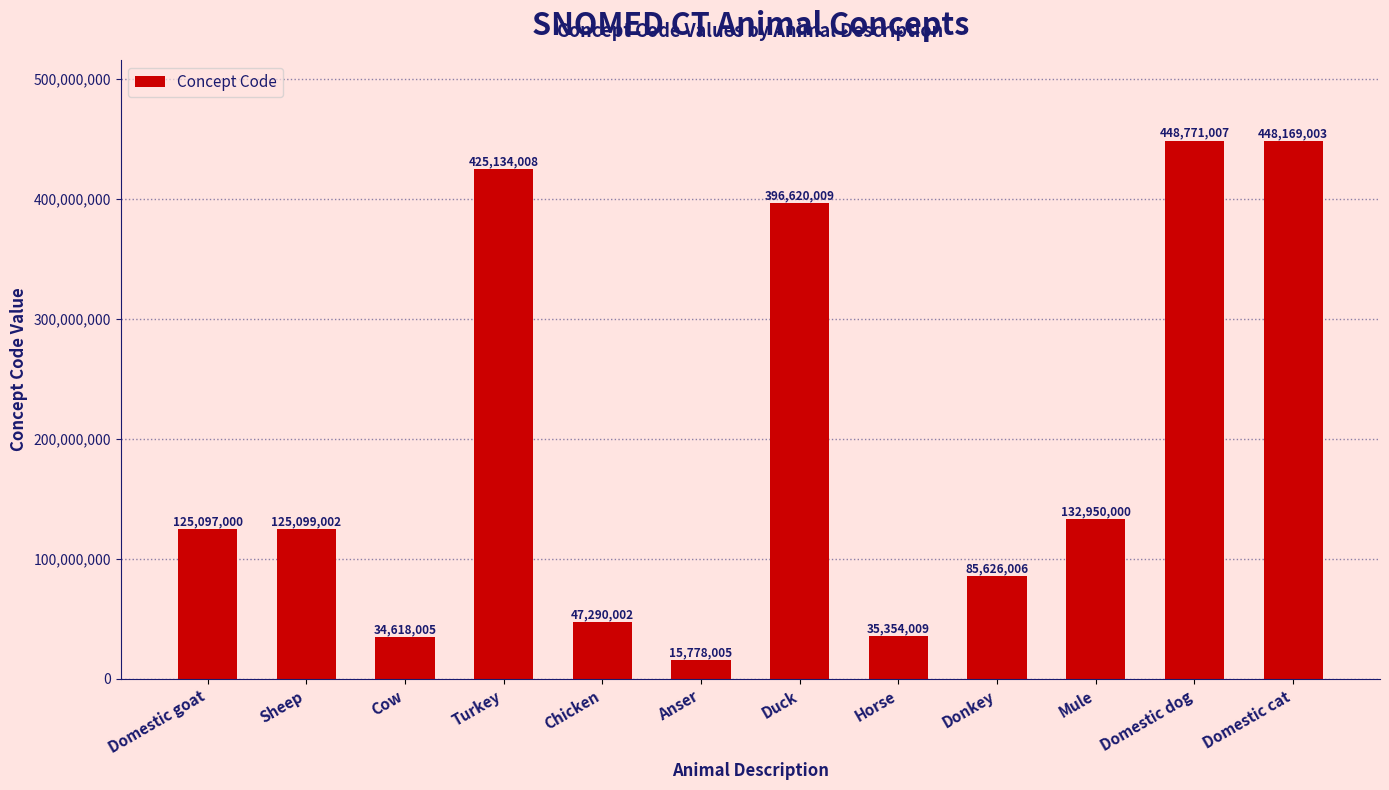

What is the label of the 11th bar from the left?

Domestic dog